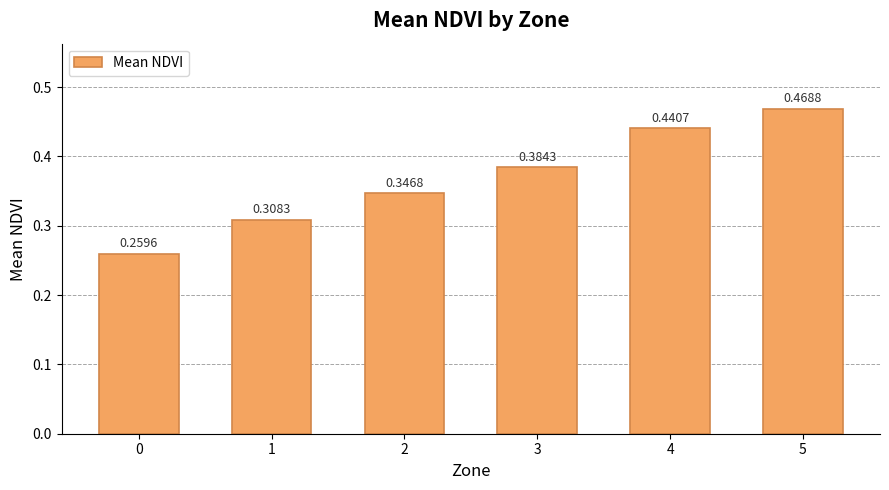

List the labels in order of value, largest first.

5, 4, 3, 2, 1, 0